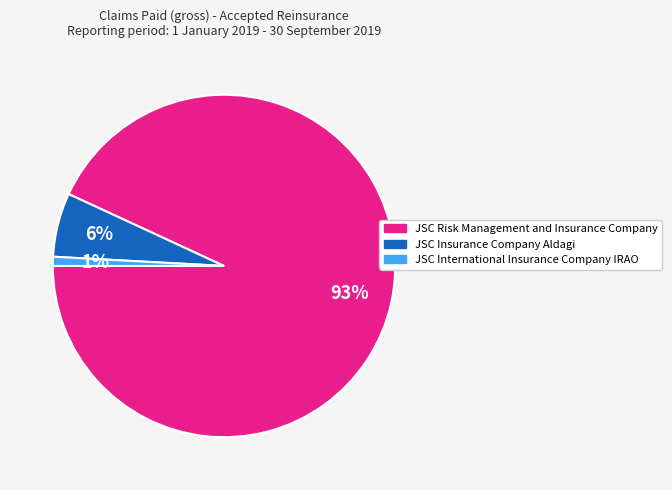

To the nearest percent, what is the combined percentage of JSC Risk Management and Insurance Company and JSC Insurance Company Aldagi?

99%